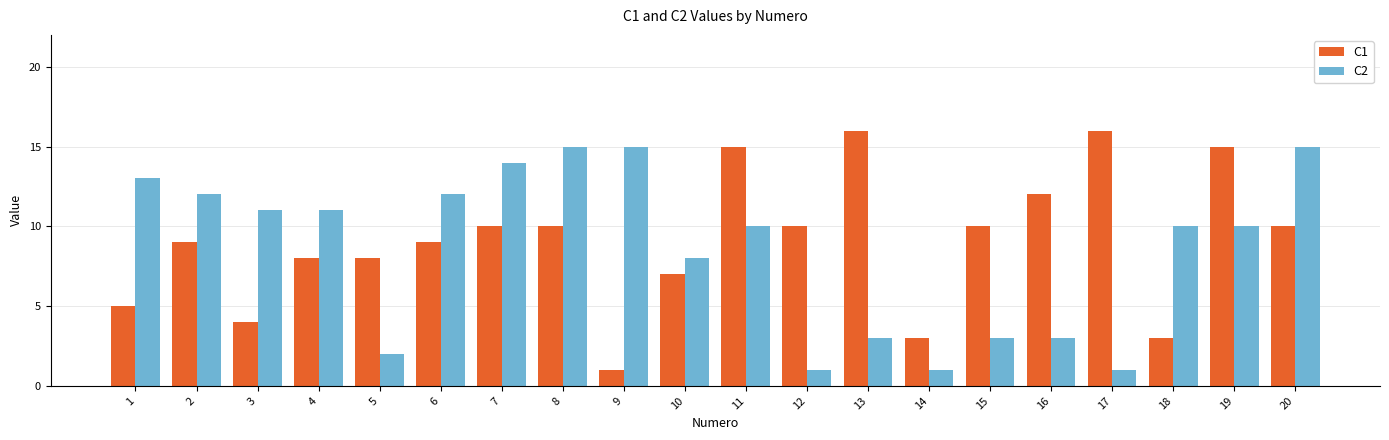

What are all the series names shown in the legend?

C1, C2